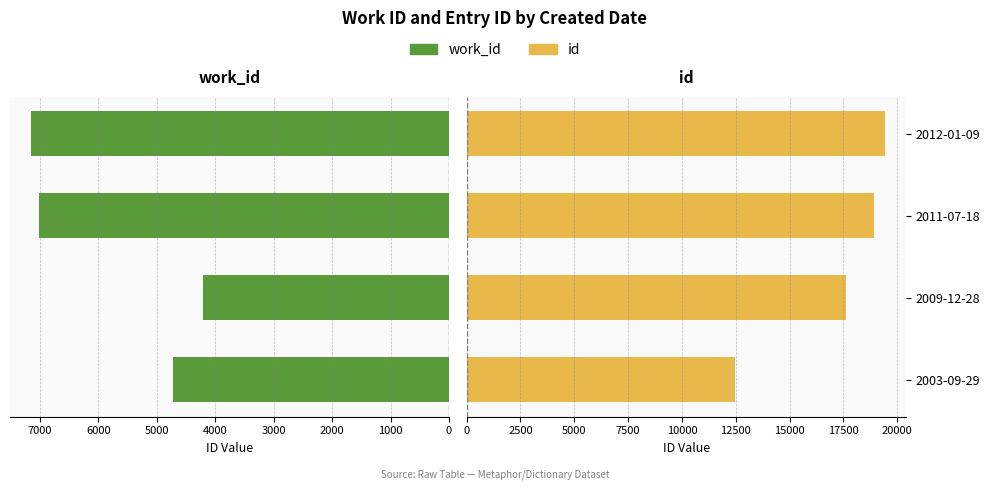

How many data points in work_id are above 7012?

1